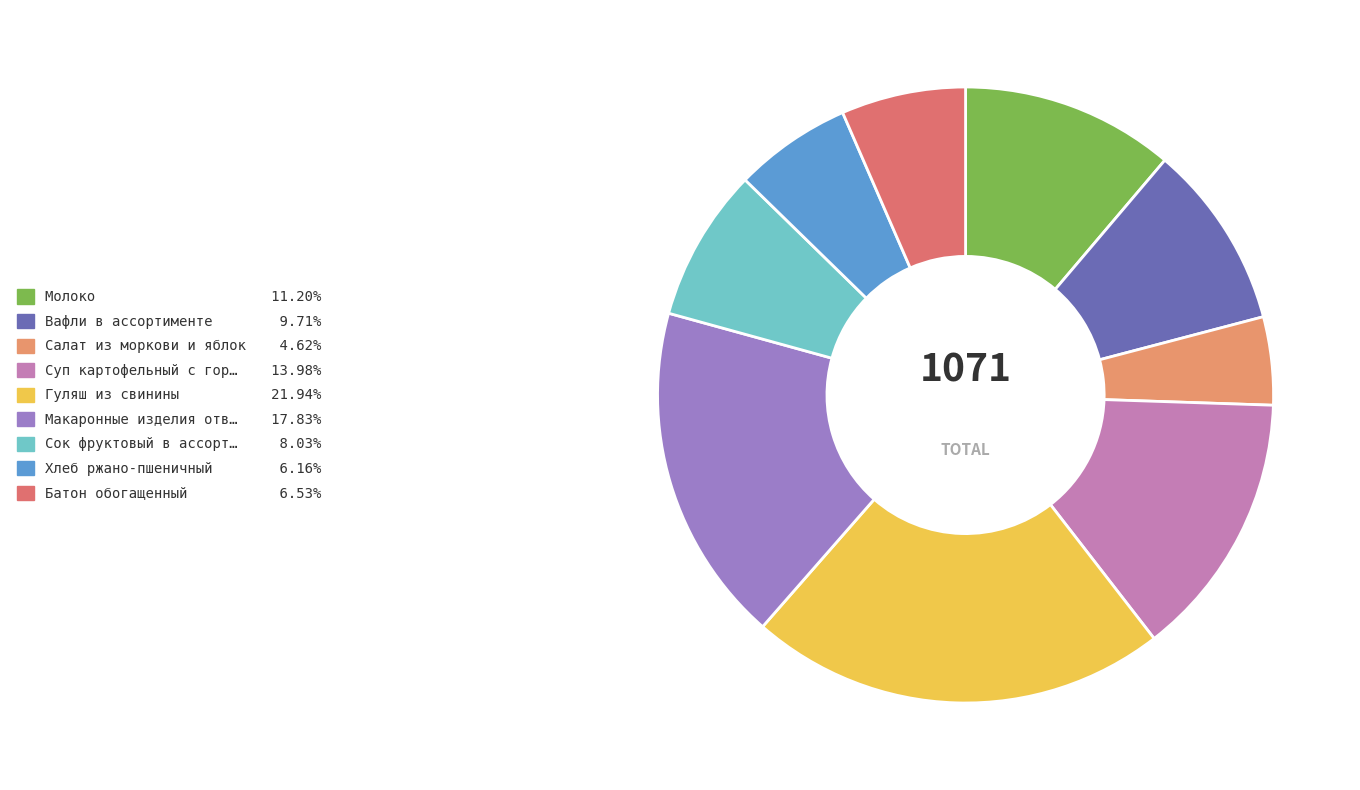

Rank the categories by value from lowest to highest.

Салат из моркови и яблок, Хлеб ржано-пшеничный, Батон обогащенный, Сок фруктовый в ассортименте, Вафли в ассортименте, Молоко, Суп картофельный с горохом и гренками, Макаронные изделия отварные, Гуляш из свинины